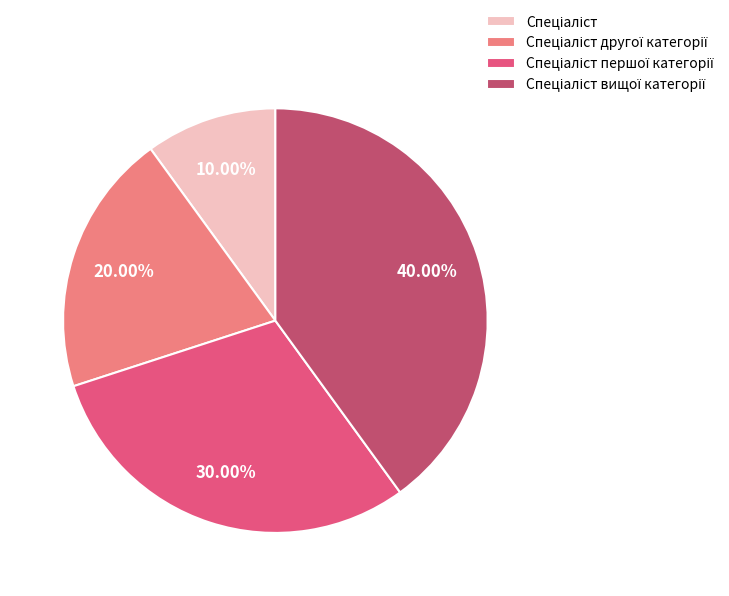

How many slices are in this pie chart?

4